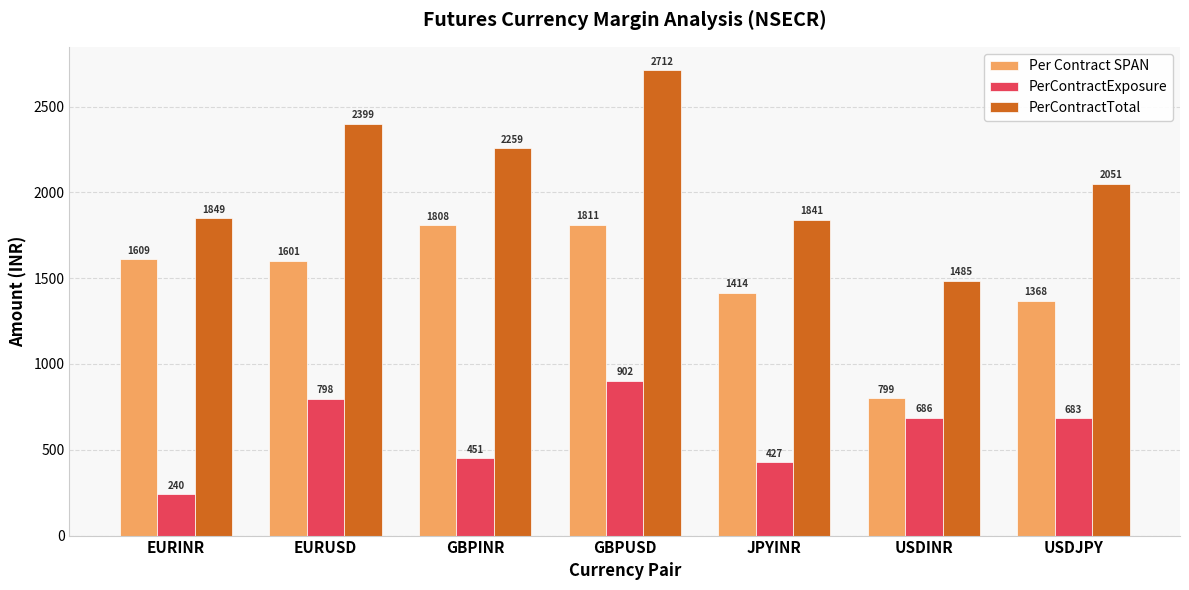

What is the spread (max minus min) of values at EURINR?

1609.0